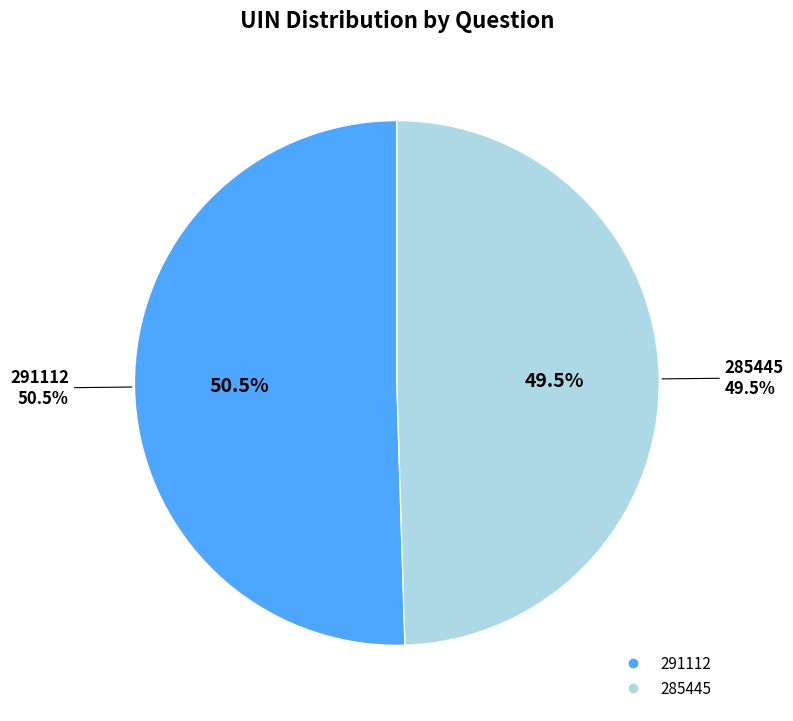

What percentage is NOT represented by 285445?

50.5%